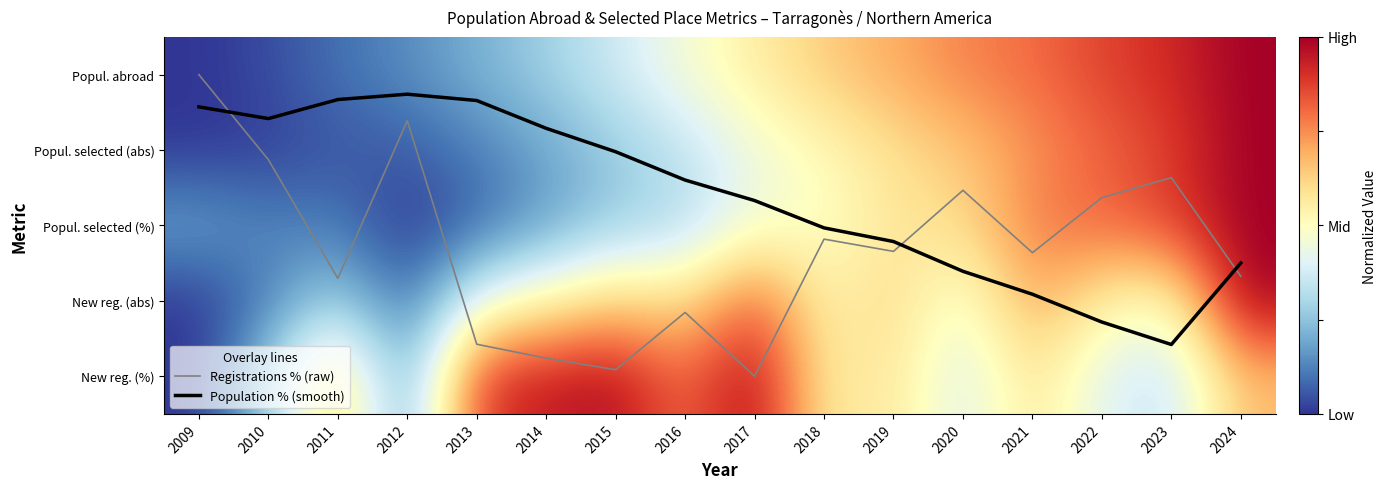

What is the difference between the maximum and minimum values in the Popul. selected (abs) series?

1.0